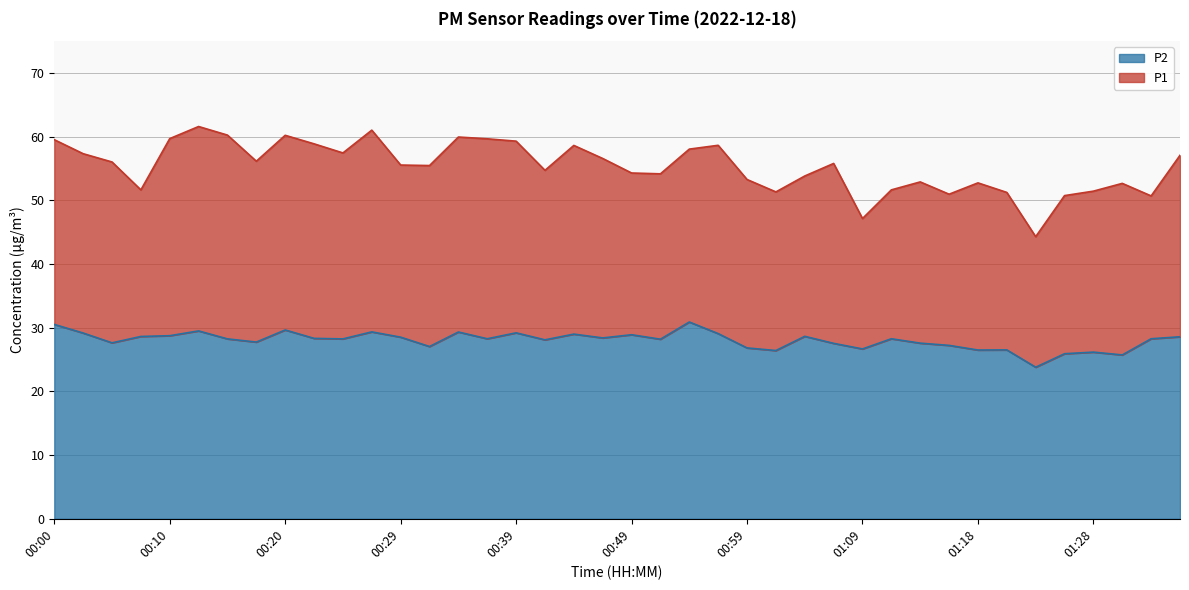

What is the difference between the second highest and second lowest values in the P2 series?

4.8